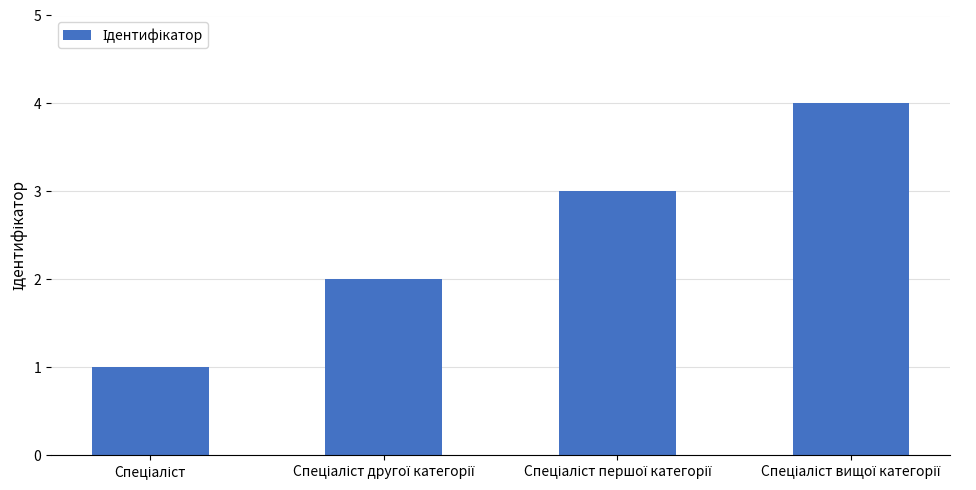

Reading left to right, list all the values displayed in this chart.

1	2	3	4